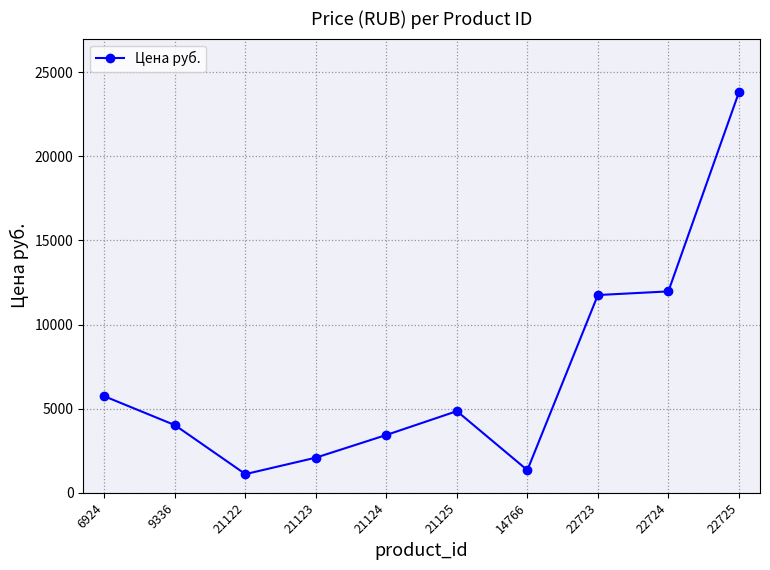

Reading left to right, transcribe all the data shown in this chart.

5737	4021	1110	2089	3437	4853	1346	11755	11971	23797